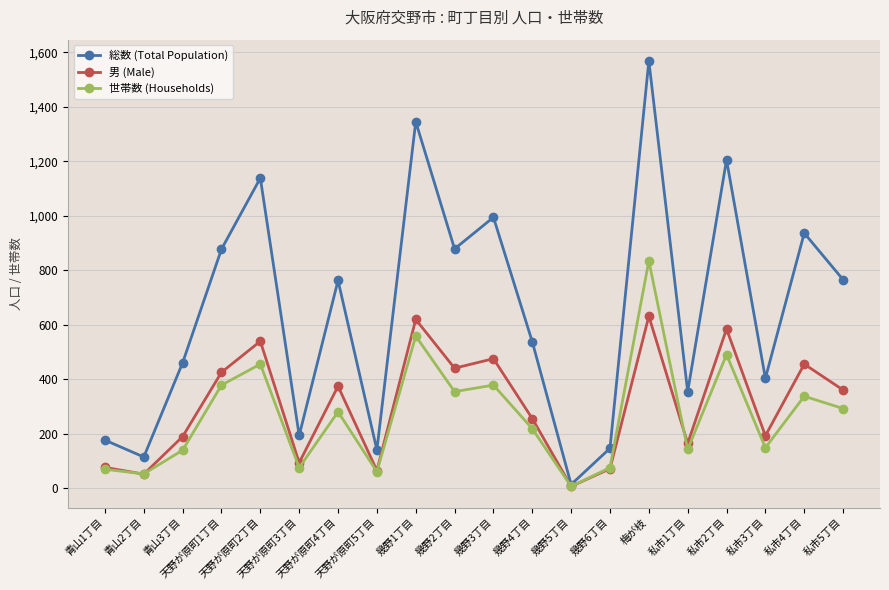

What is the difference between the maximum and minimum values in the 総数 (Total Population) series?

1555